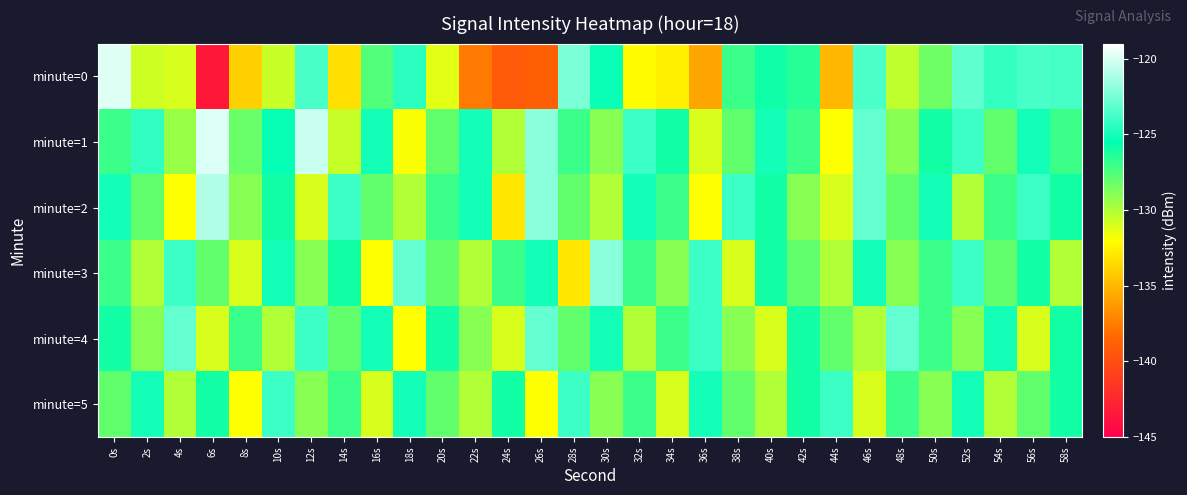

What is the smallest value displayed?

-143.4